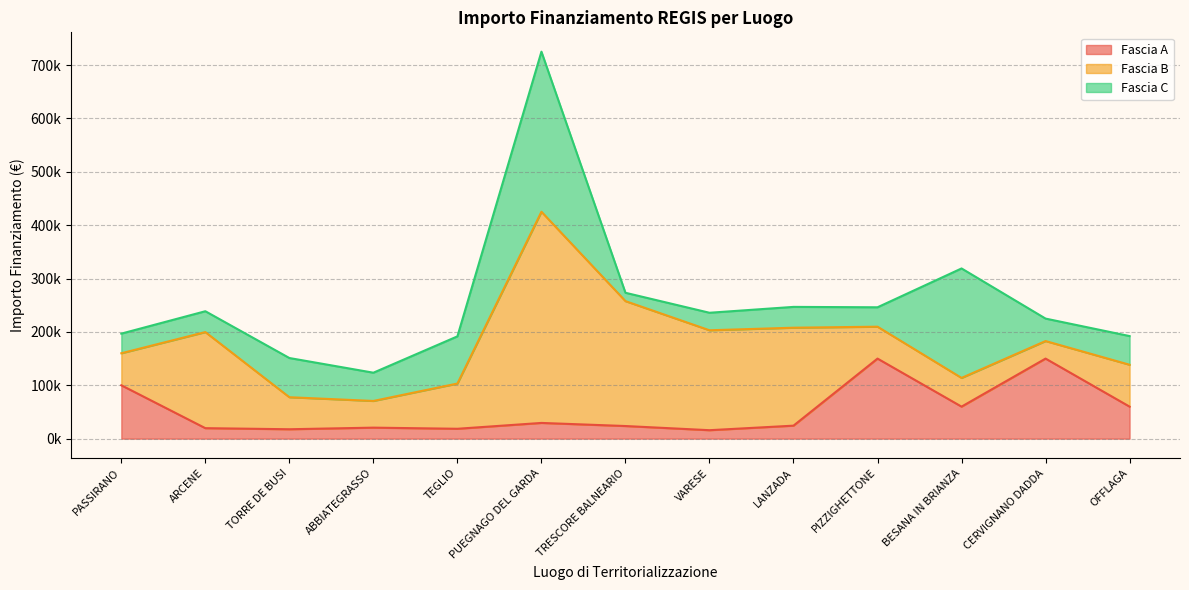

Does the chart have visible grid lines?

Yes